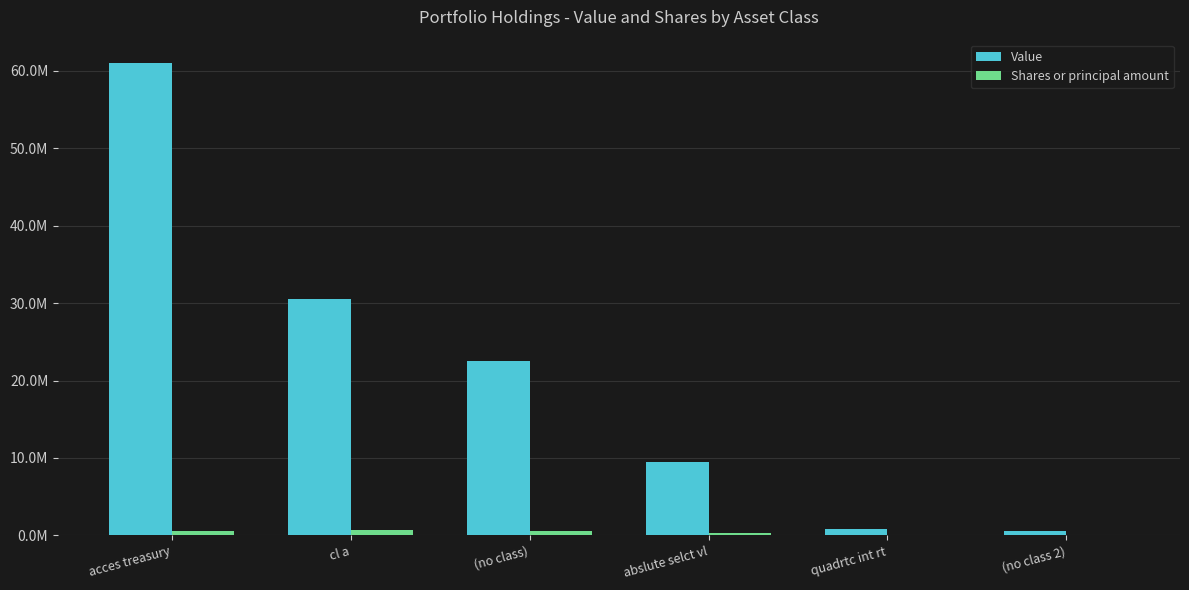

Which series has the widest spread of values?

Value